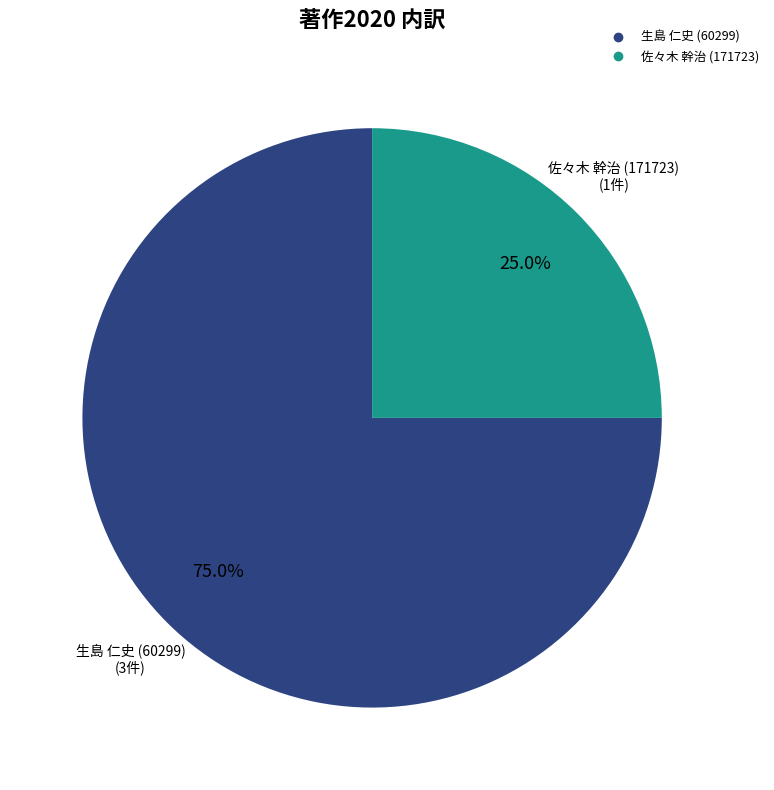

Is there any slice that represents more than half of the pie?

Yes